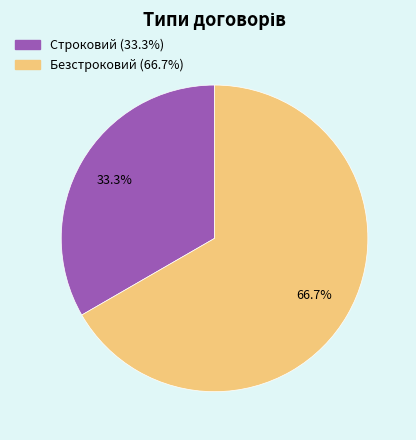

Do Строковий and Безстроковий together represent more than half of the pie?

Yes